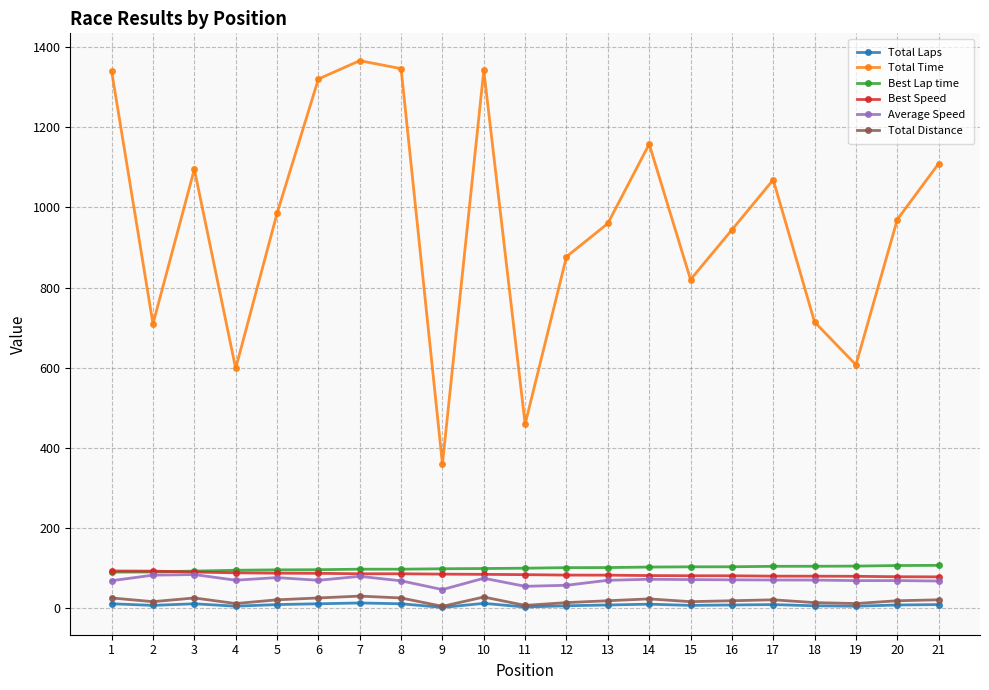

Which series has the largest total across all categories?

Total Time